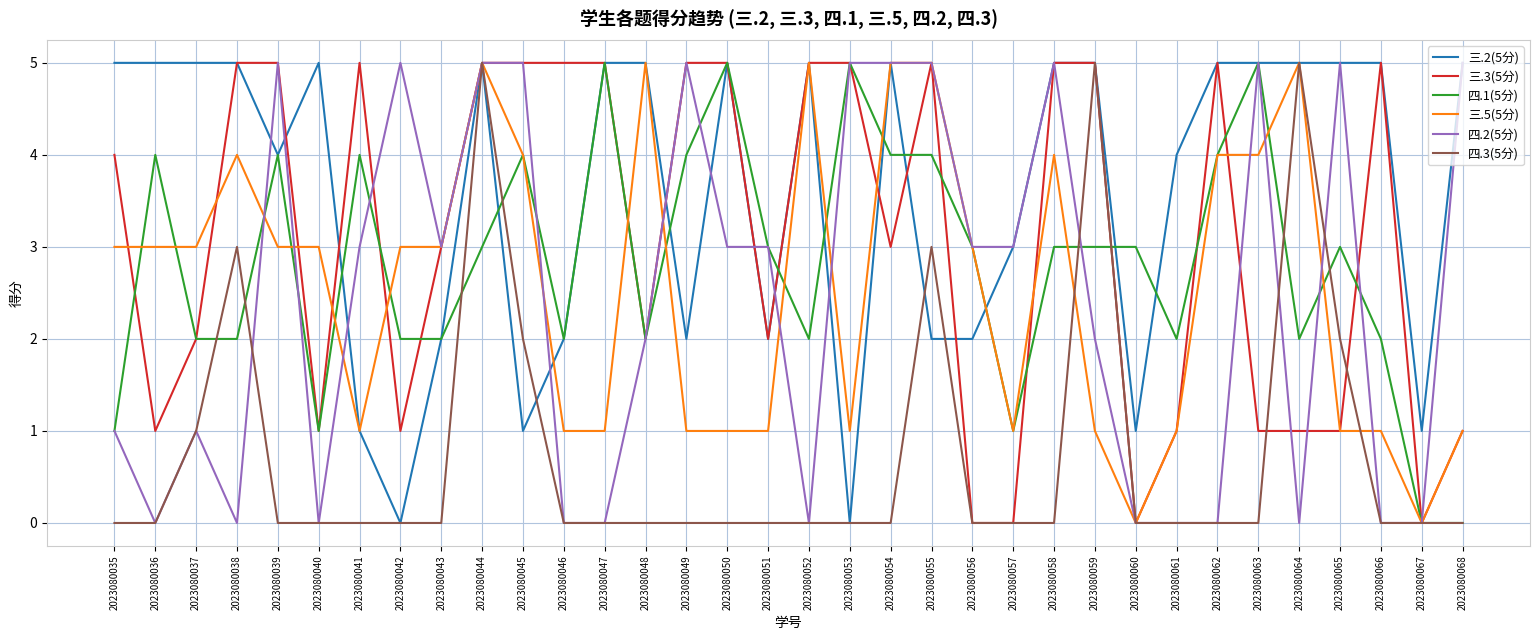

What is the maximum value shown in the chart?

5